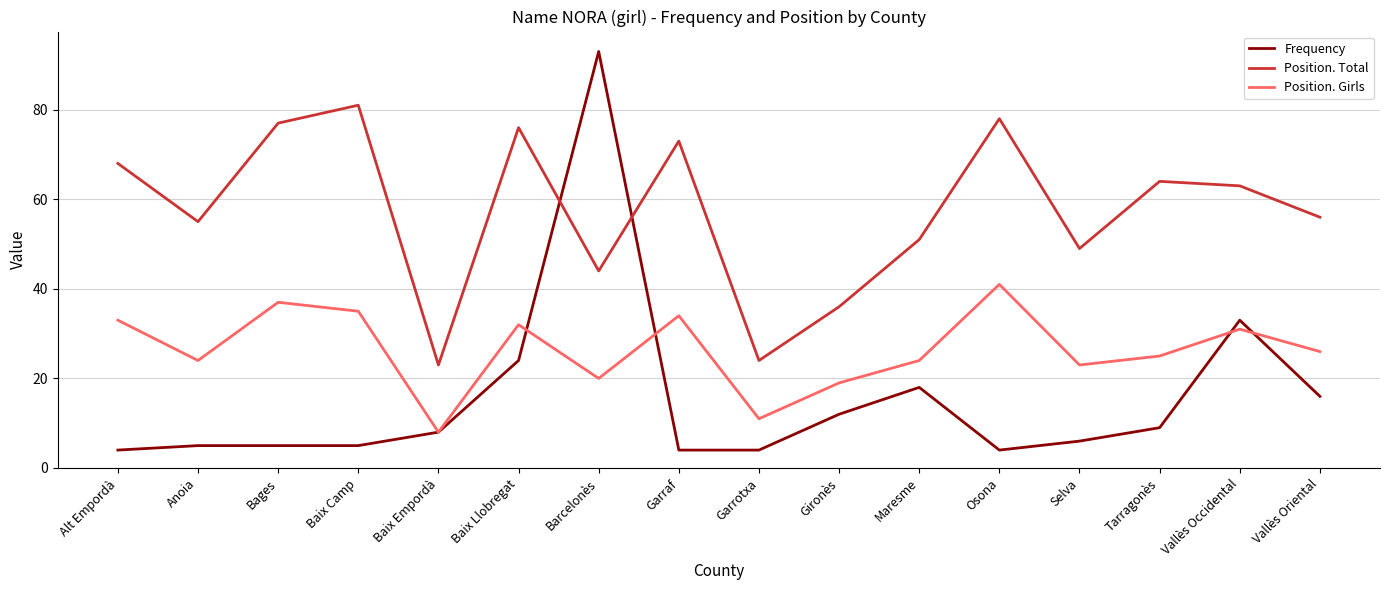

What is the difference between the highest and lowest values at Alt Empordà?

64